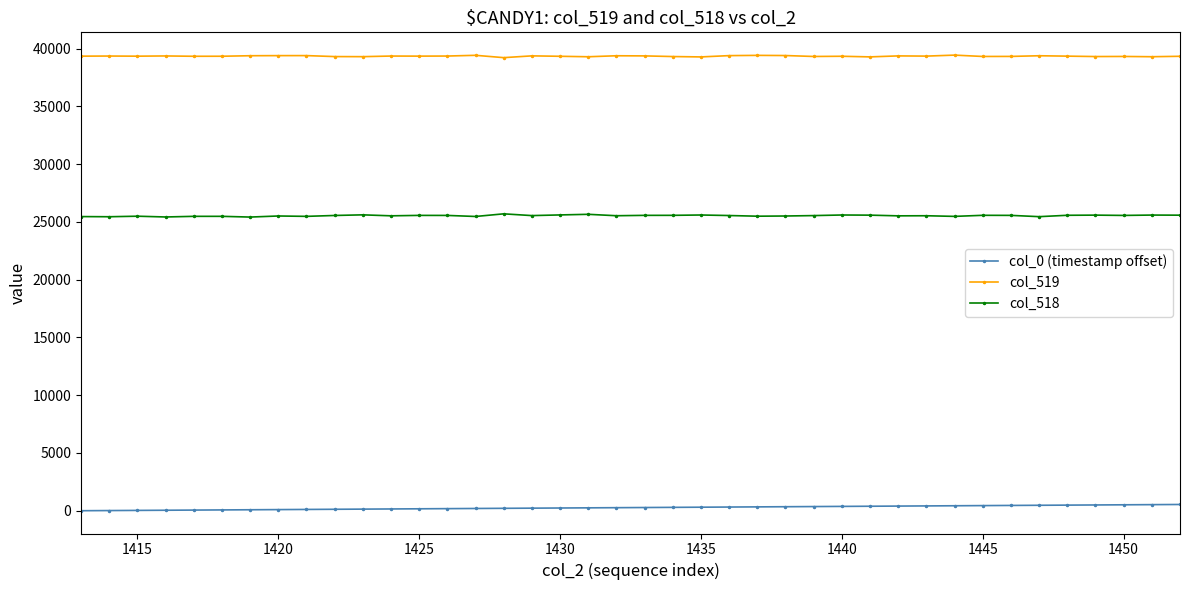

What is the average value of the col_518 series?

25540.4